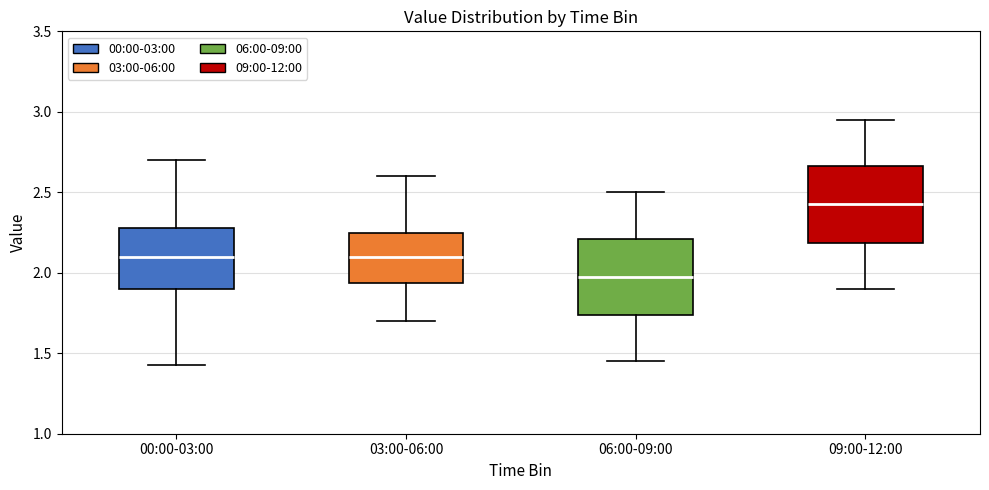

Reading left to right, transcribe this box plot: for each box, give where its median line is, the range the box spans, and where its two whiskers end, as read against the y-axis. The values are not printed on the chart, so give them approximately, as read against the axis.

00:00-03:00: median 2.10, box 1.90 to 2.30, whiskers 1.45 to 2.70
03:00-06:00: median 2.10, box 1.95 to 2.25, whiskers 1.70 to 2.60
06:00-09:00: median 2.00, box 1.75 to 2.20, whiskers 1.45 to 2.50
09:00-12:00: median 2.45, box 2.20 to 2.65, whiskers 1.90 to 2.95